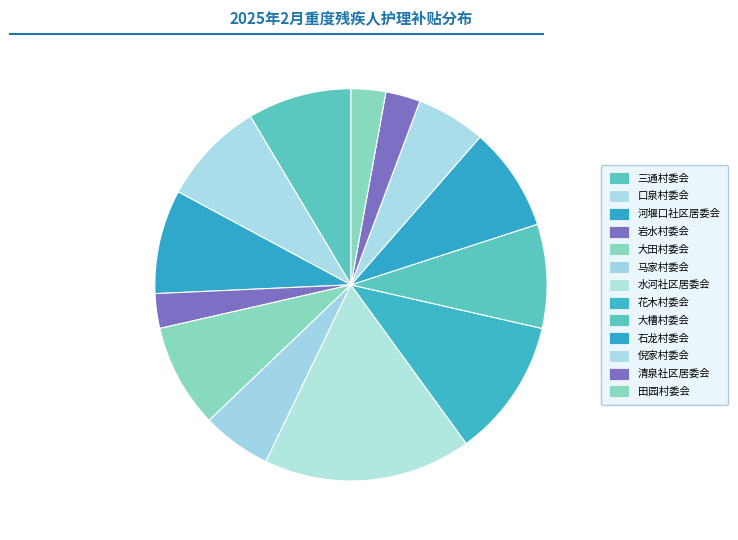

What is the total percentage of 大槽村委会 and 水河社区居委会?

25.7%